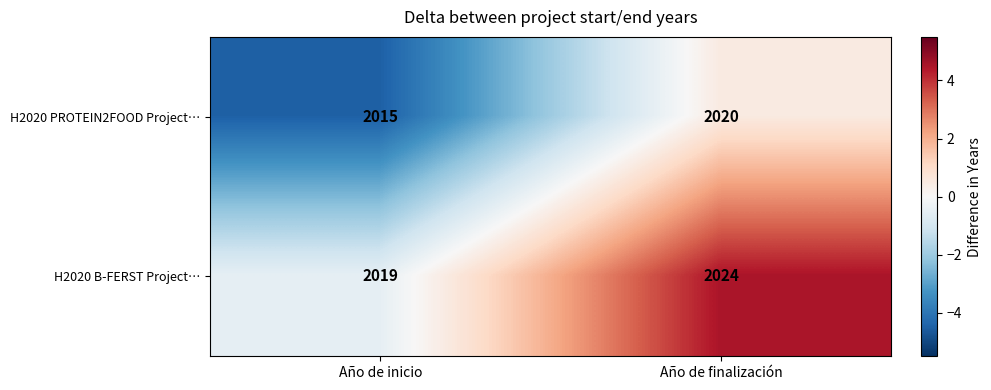

Count the number of data series in this chart.

2